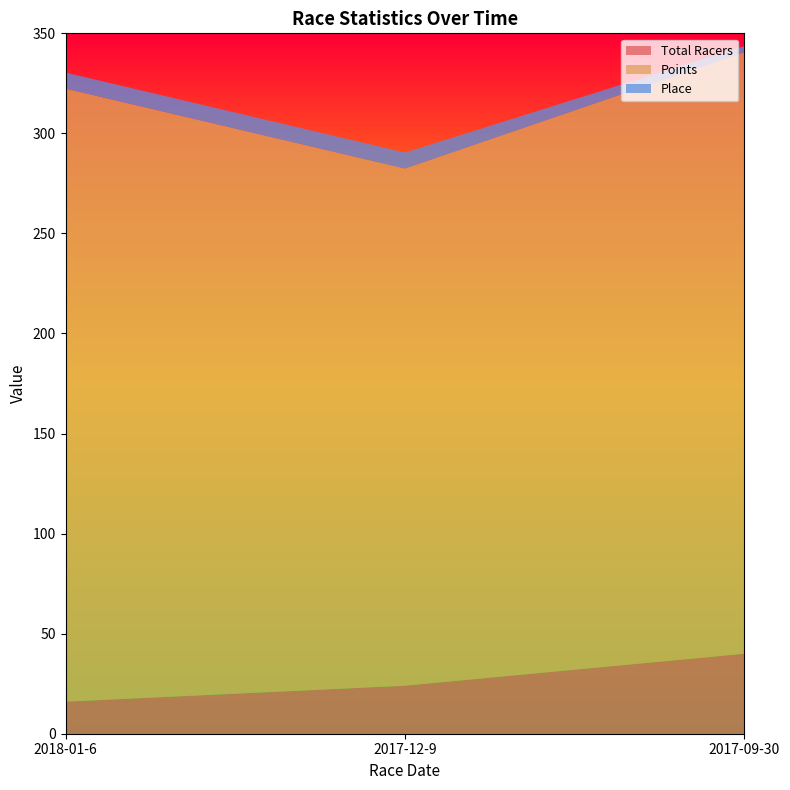

Reading left to right, list all the values displayed in this chart.

Total Racers: 2018-01-6=16.0	2017-12-9=24.0	2017-09-30=40.0
Points: 2018-01-6=306.4	2017-12-9=258.4	2017-09-30=300.6
Place: 2018-01-6=8.0	2017-12-9=8.0	2017-09-30=3.0